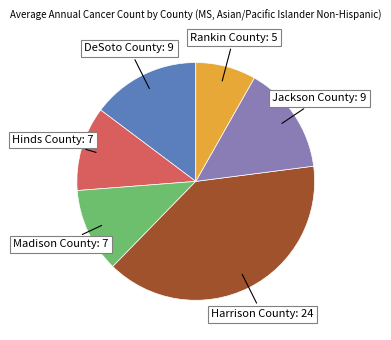

True or false: Madison County accounts for 25% of the total.

False